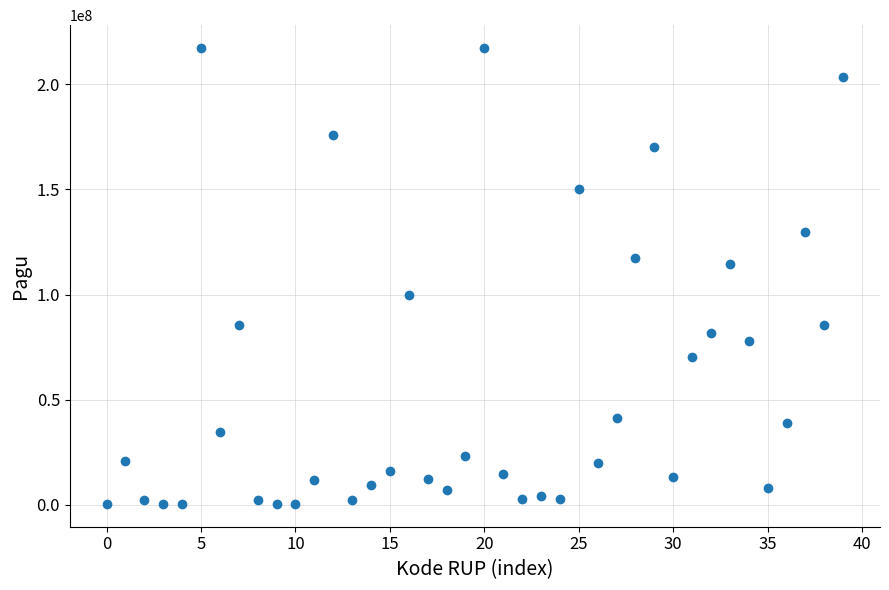

What Y value in the scatter plot is closest to 108830000?

114296000